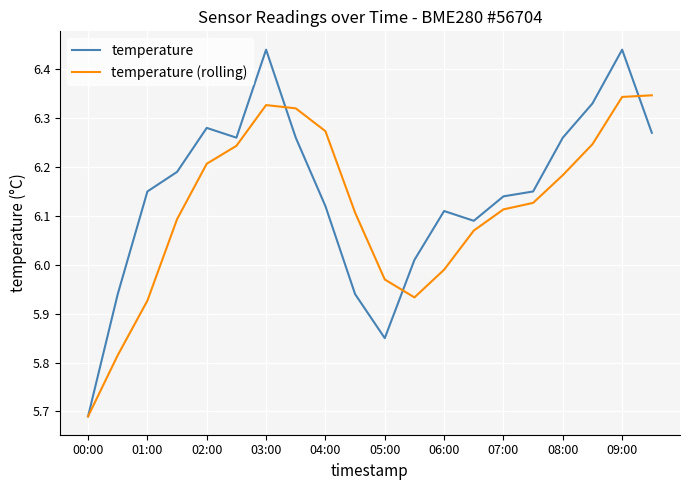

What is the sum of all temperature (rolling) values?

122.3